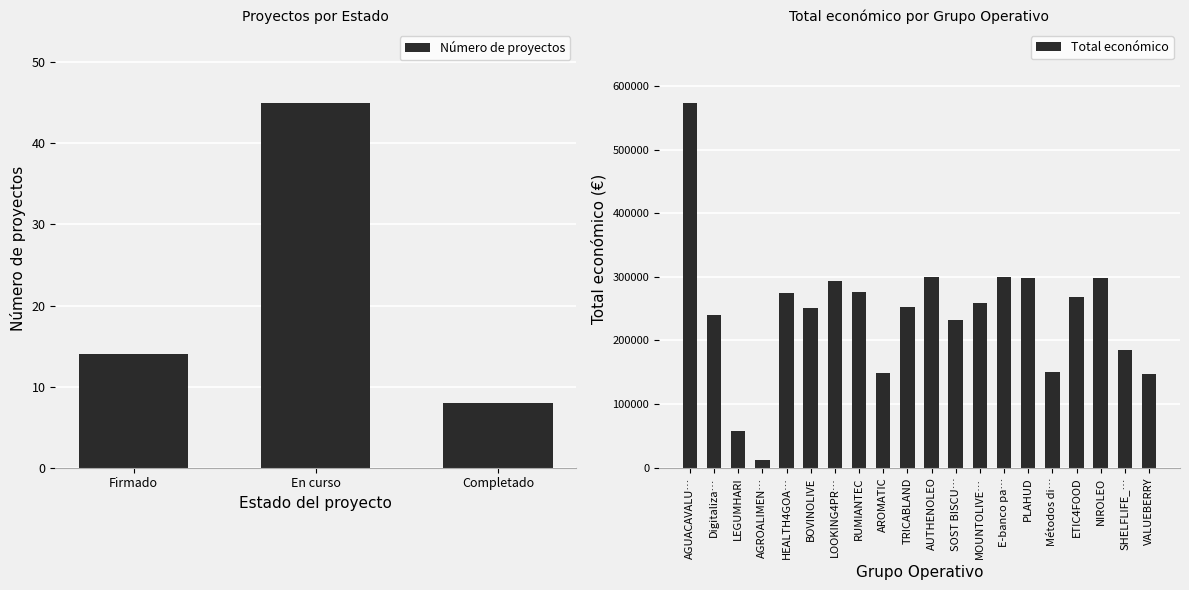

What value does the Total económico series have at MOUNTOLIVE…?

259477